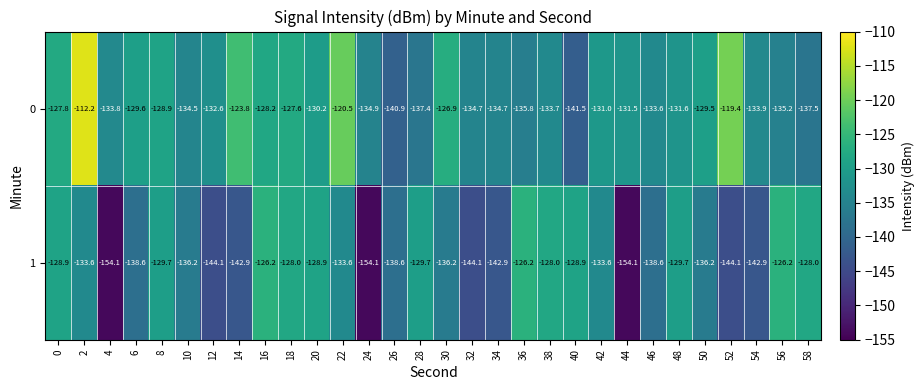

The 0 series shows -132.6 at 12. True or false?

True